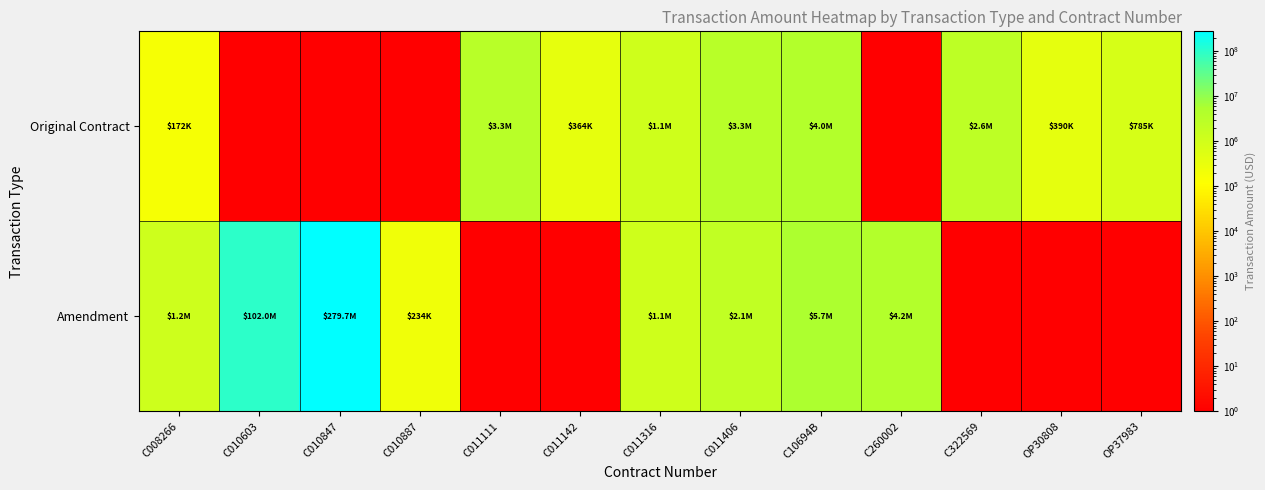

Rank the series by their maximum value, from lowest to highest.

Original Contract, Amendment